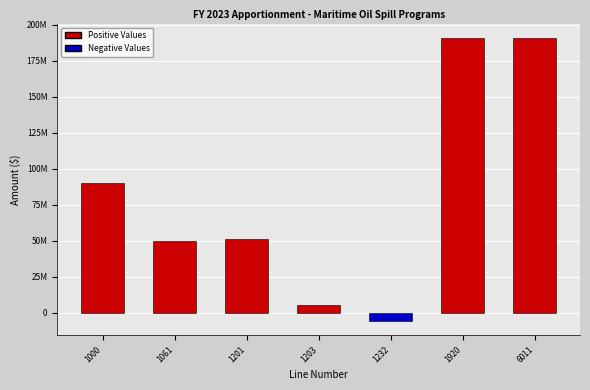

Does the chart contain any negative values?

Yes